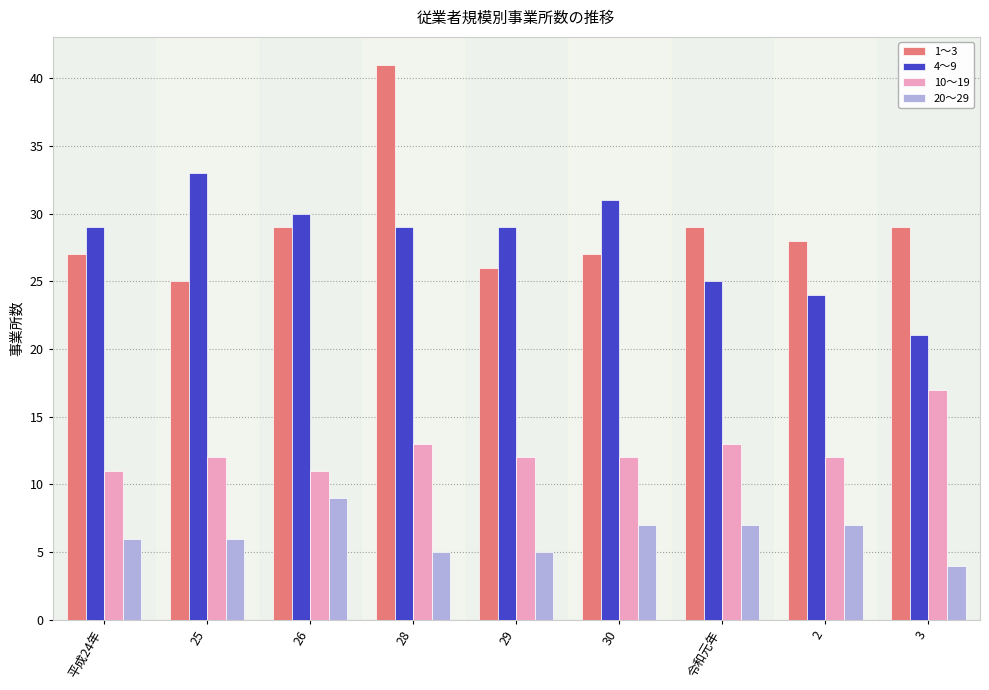

Which series has the widest spread of values?

1～3